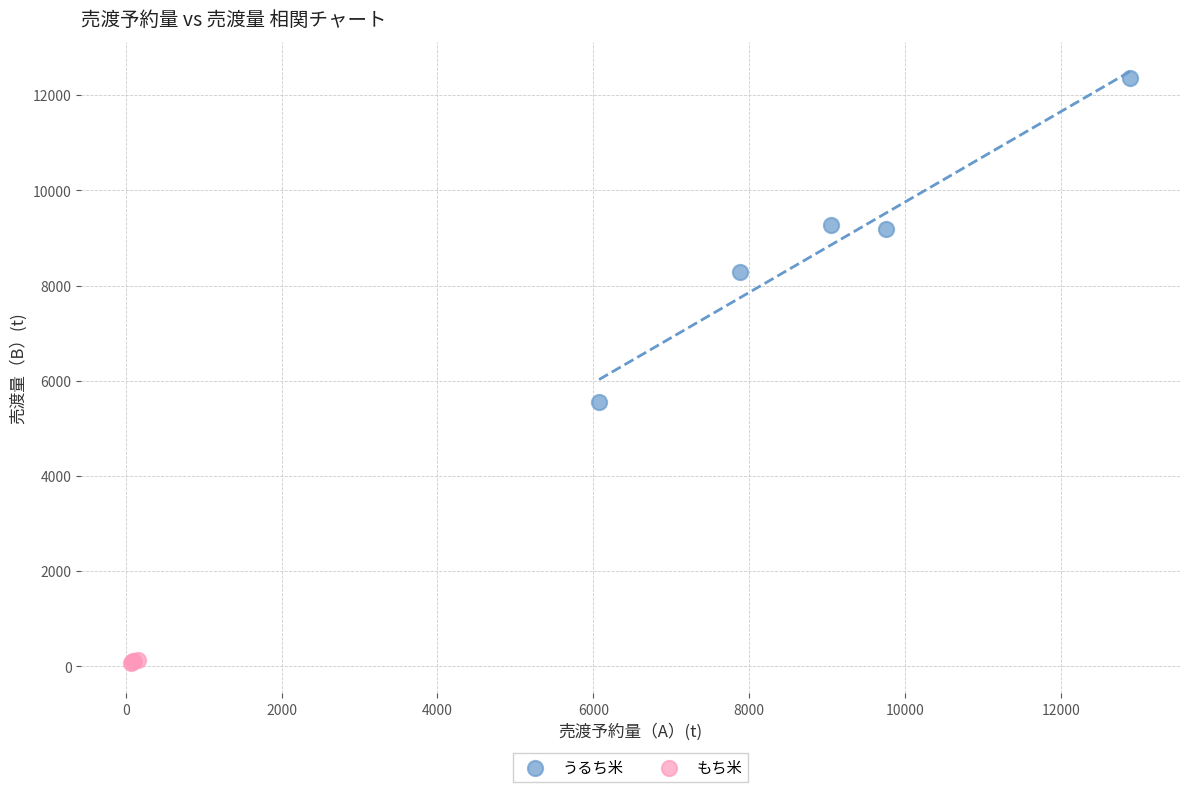

Which series reaches the minimum Y coordinate?

もち米